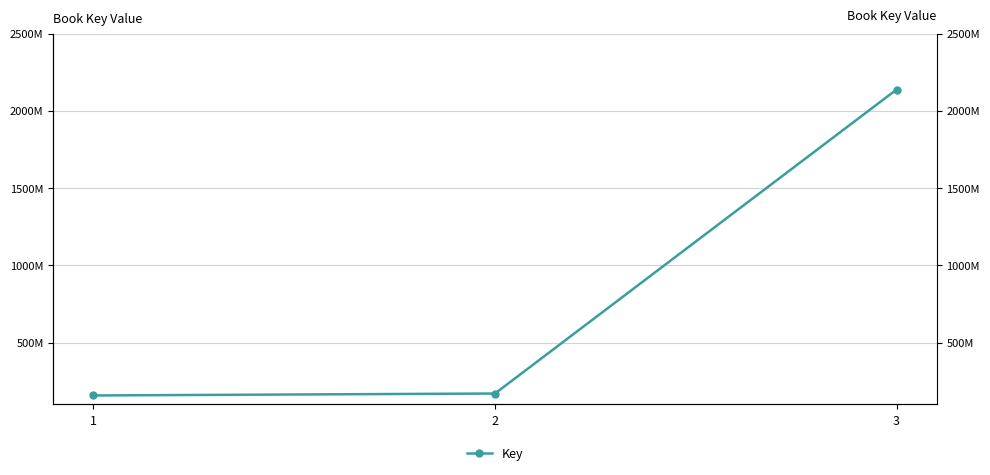

What is the difference between the values at 1 and 3?

1979225861